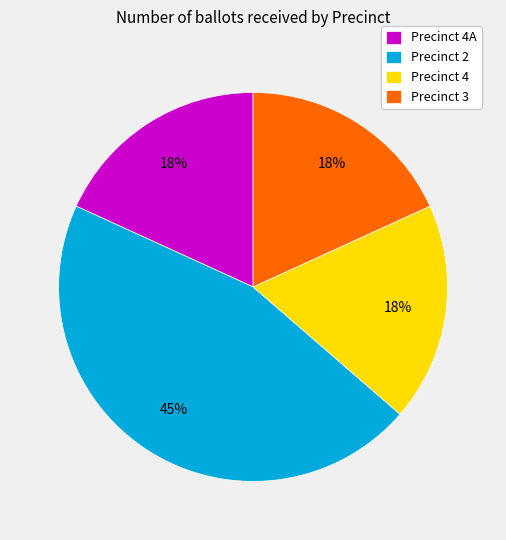

How many slices are in this pie chart?

4